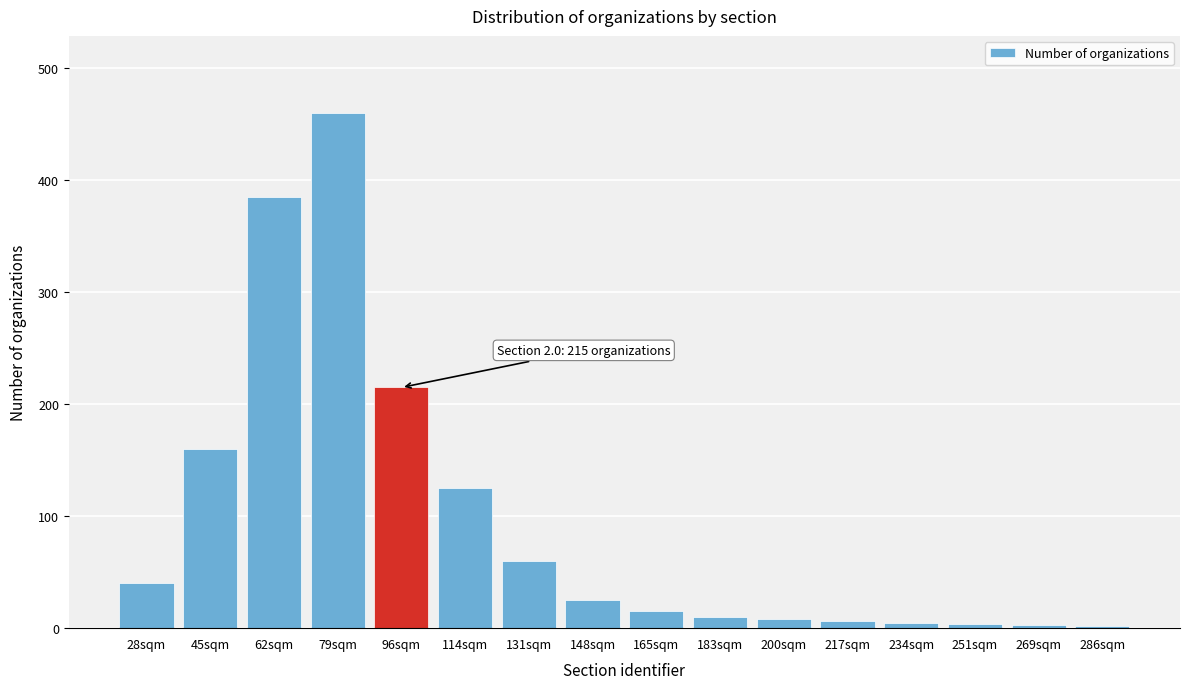

Approximately how many times larger is the value at 79sqm compared to 165sqm?

30.7